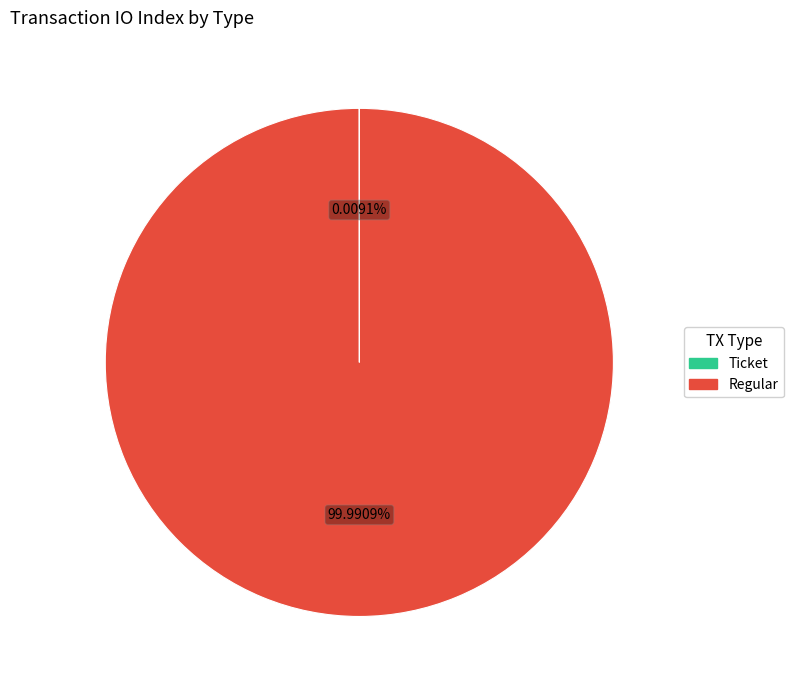

Is there any slice that represents more than half of the pie?

Yes